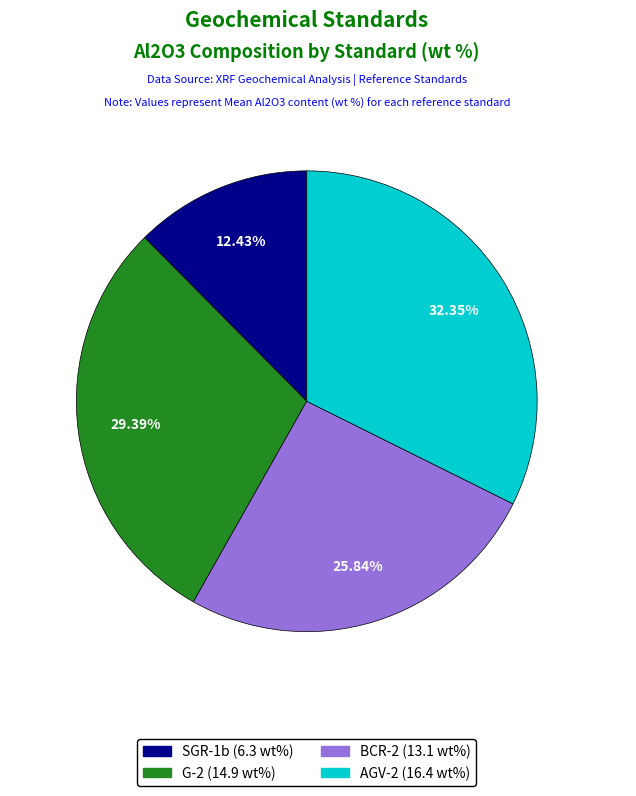

Combined, do G-2 and BCR-2 account for over 50%?

Yes